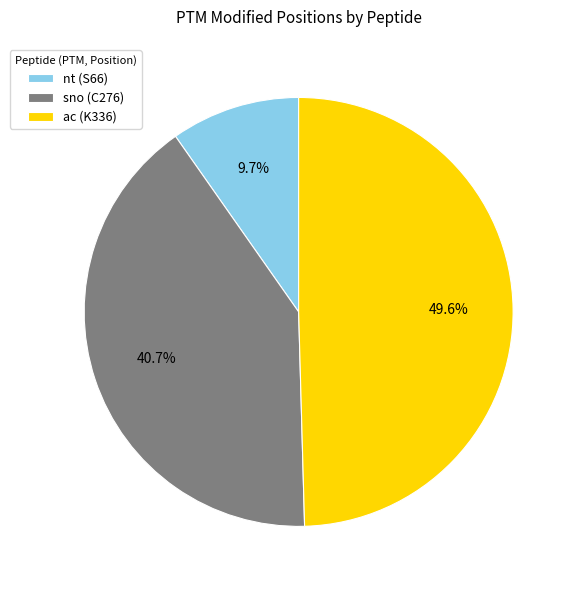

How many slices are in this pie chart?

3